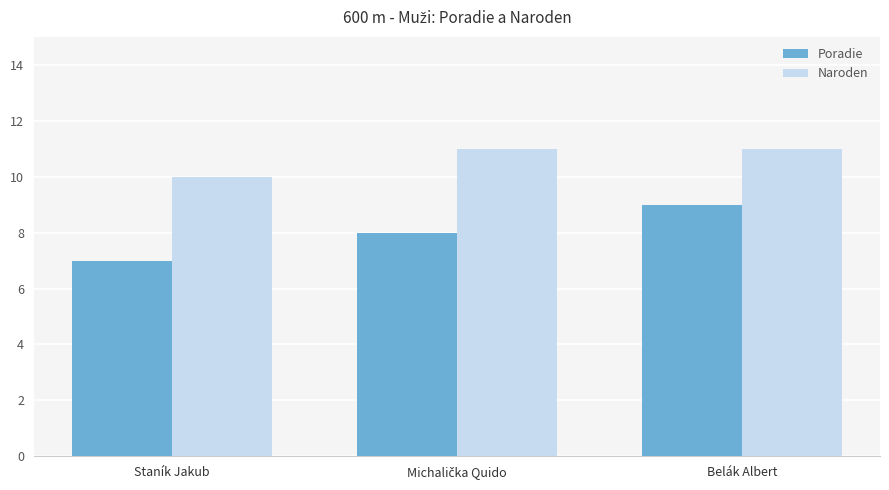

What is the maximum value shown in the chart?

11